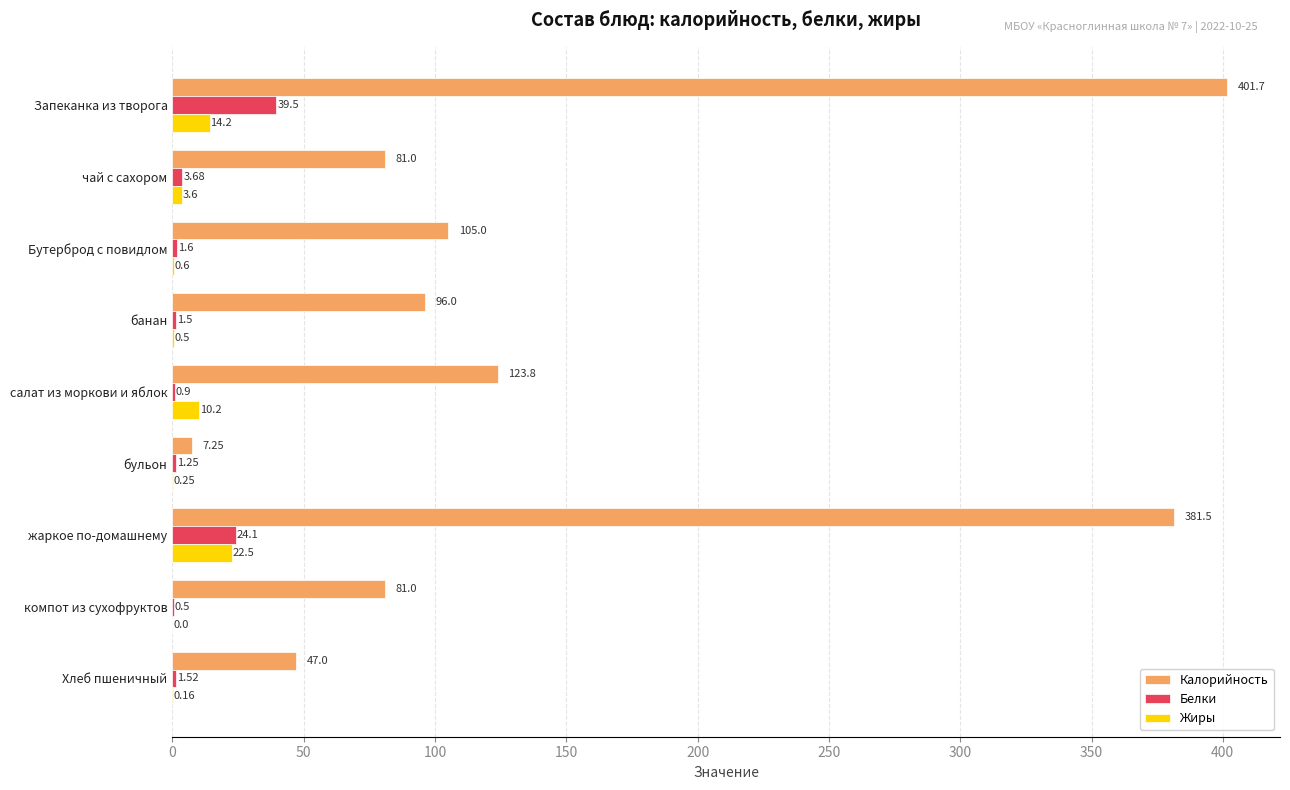

What is the sum of the Жиры values at салат из моркови и яблок and жаркое по-домашнему?

32.7